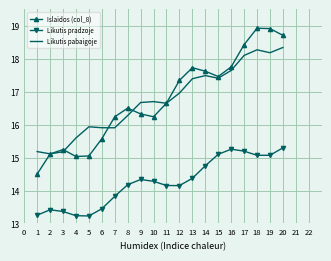

At which label does Likutis pradzoje first exceed 14?

8